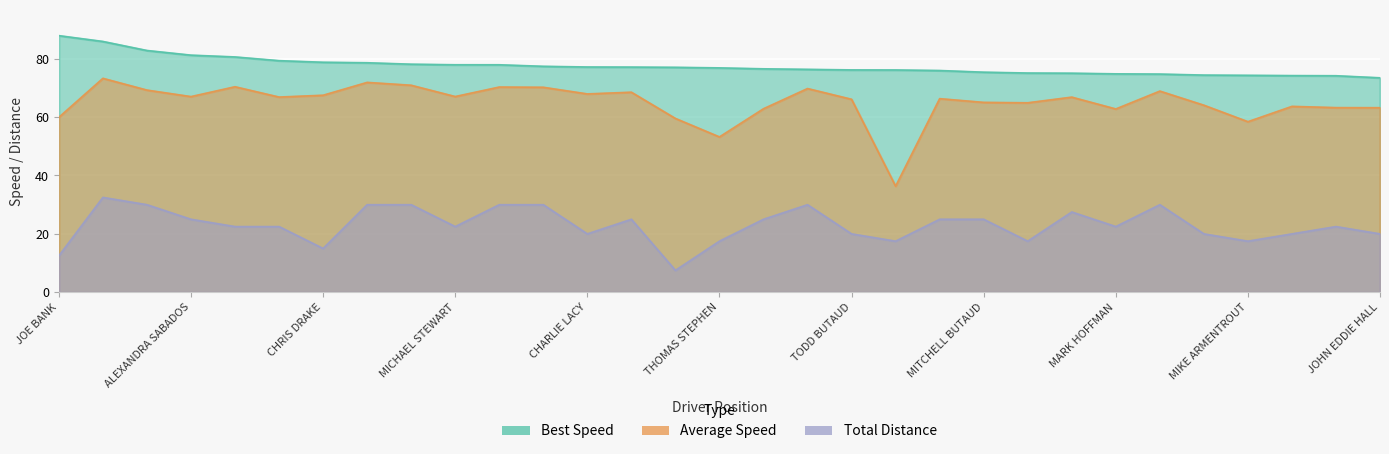

What is the sum of all Average Speed values?

2017.1